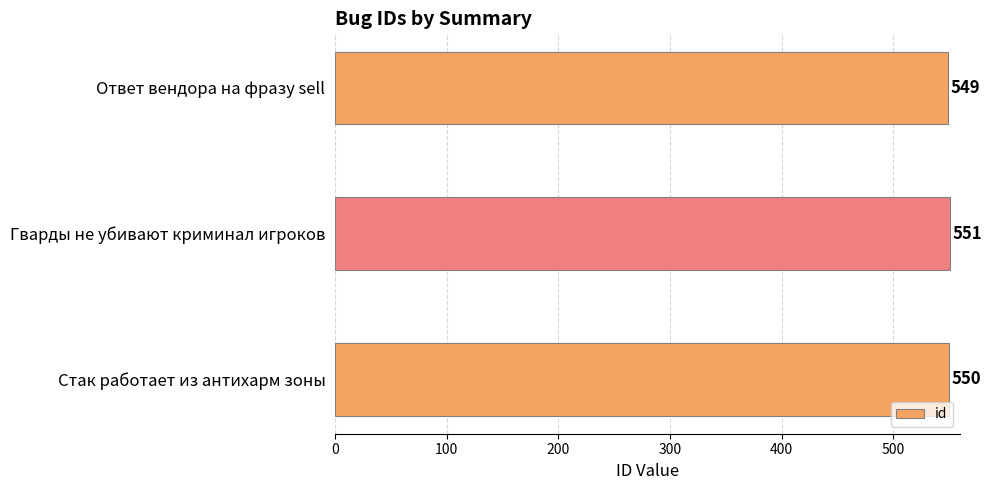

Are the bars grouped side by side (vs. stacked)?

No